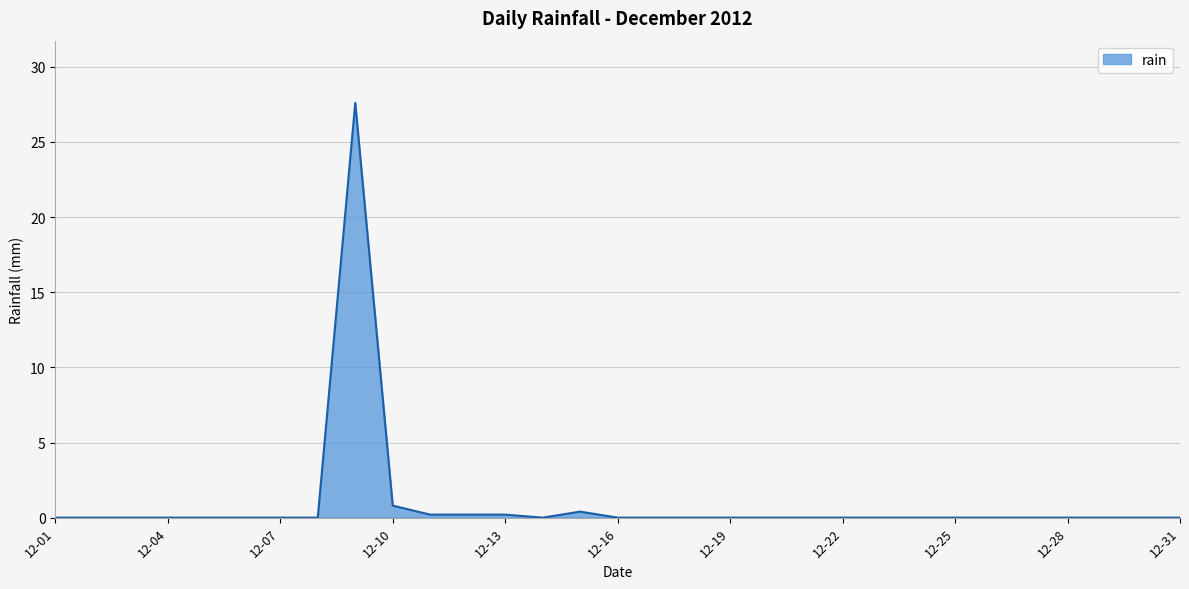

What is the value of the 15th point from the left?

0.4